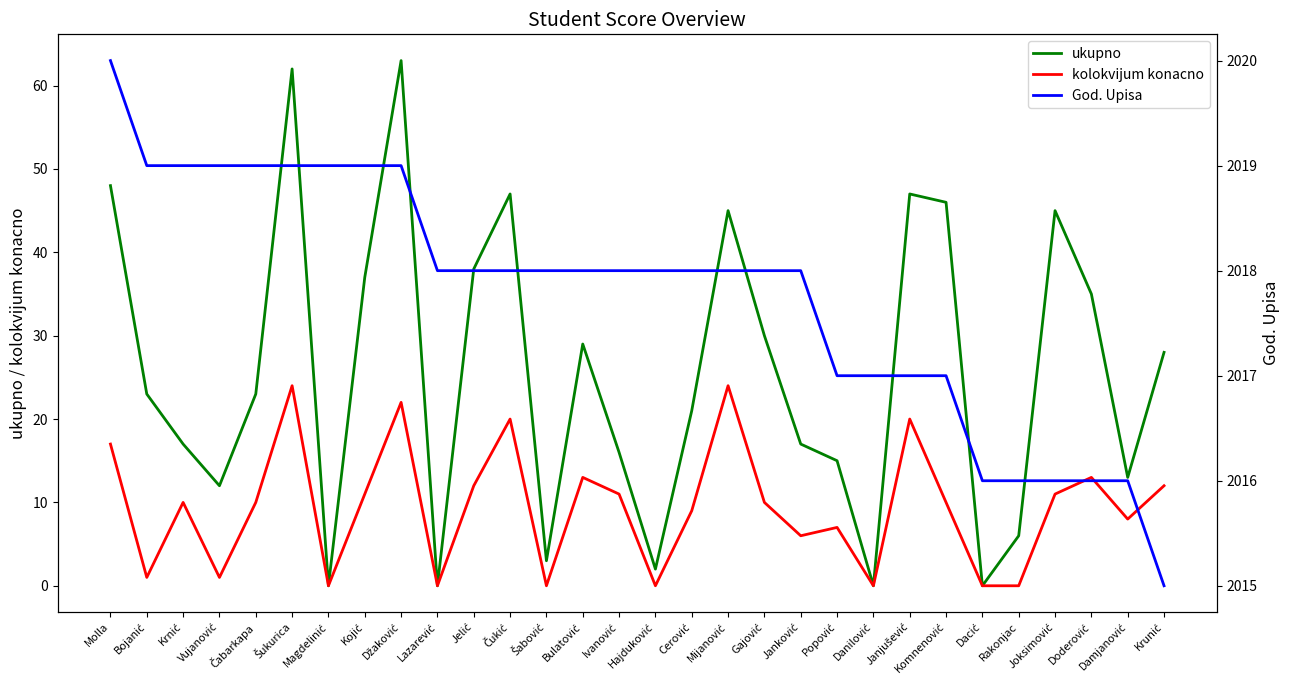

How many lines are shown in the chart?

3